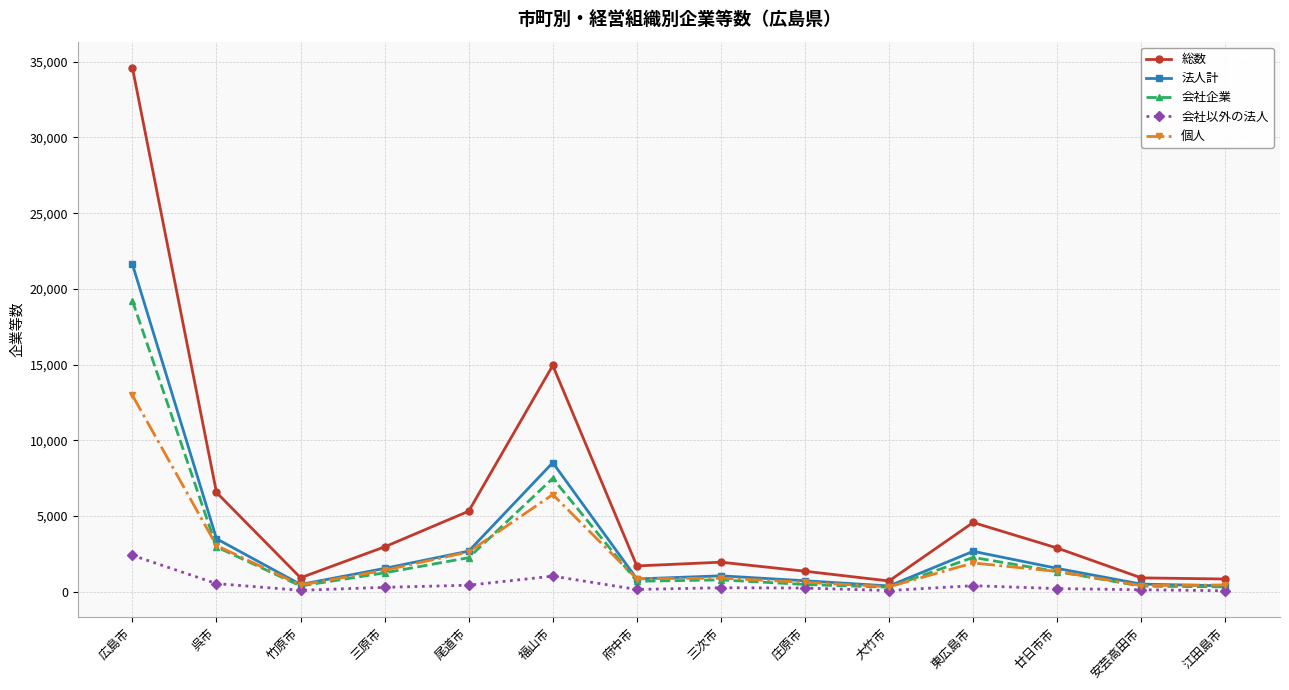

List the series in order of their peak value, highest first.

総数, 法人計, 会社企業, 個人, 会社以外の法人